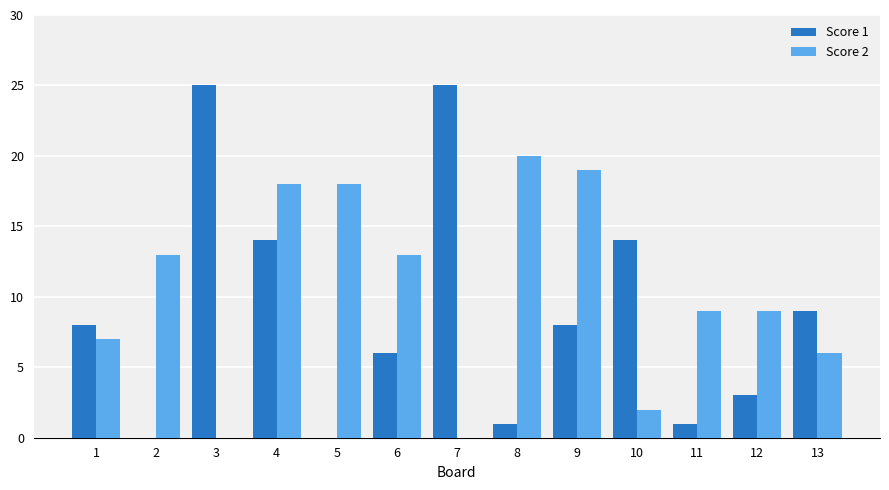

The value of Score 2 at 5 is 18. True or false?

True